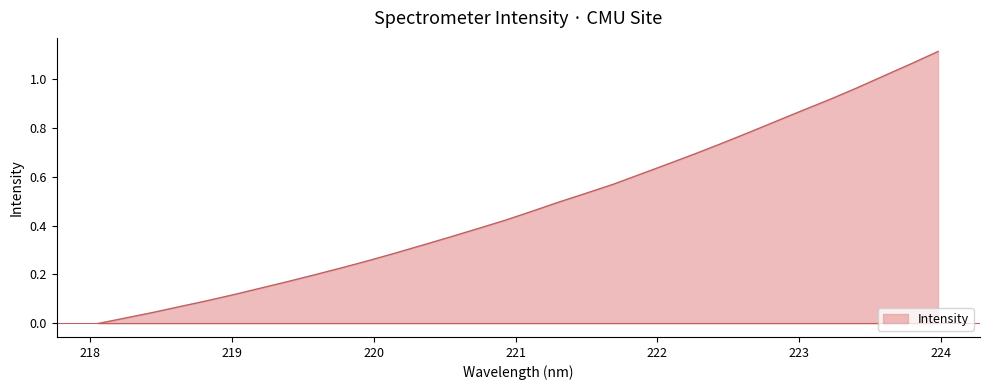

Reading left to right, list all the values displayed in this chart.

218.0596=0.0	218.2508=0.0	218.442=0.0	218.6332=0.1	218.8244=0.1	219.0156=0.1	219.2067=0.1	219.3979=0.2	219.589=0.2	219.7801=0.2	219.9712=0.3	220.1623=0.3	220.3533=0.3	220.5444=0.4	220.7354=0.4	220.9264=0.4	221.1174=0.5	221.3083=0.5	221.4993=0.5	221.6902=0.6	221.8812=0.6	222.0721=0.7	222.263=0.7	222.4538=0.7	222.6447=0.8	222.8355=0.8	223.0264=0.9	223.2172=0.9	223.408=1.0	223.5987=1.0	223.7895=1.1	223.9802=1.1